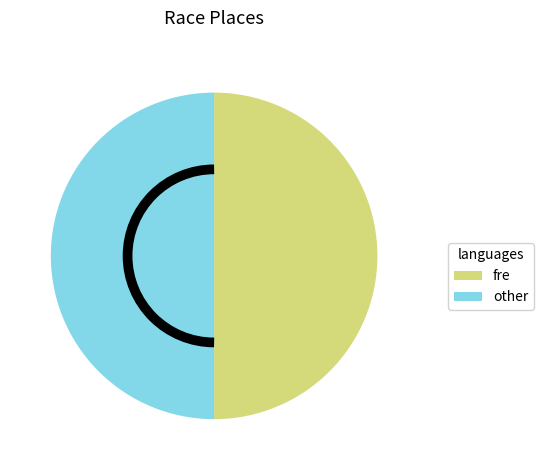

What is the ratio of the value at other to the value at fre?

1.0